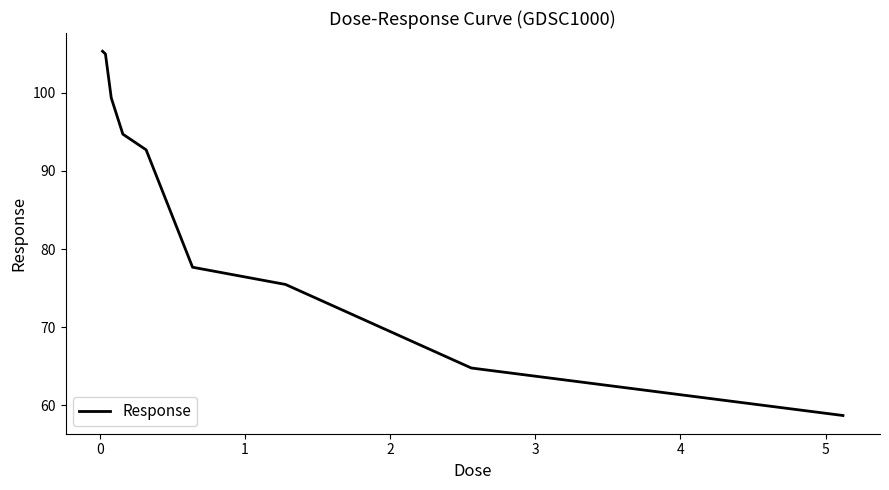

What is the greatest value displayed?

105.3